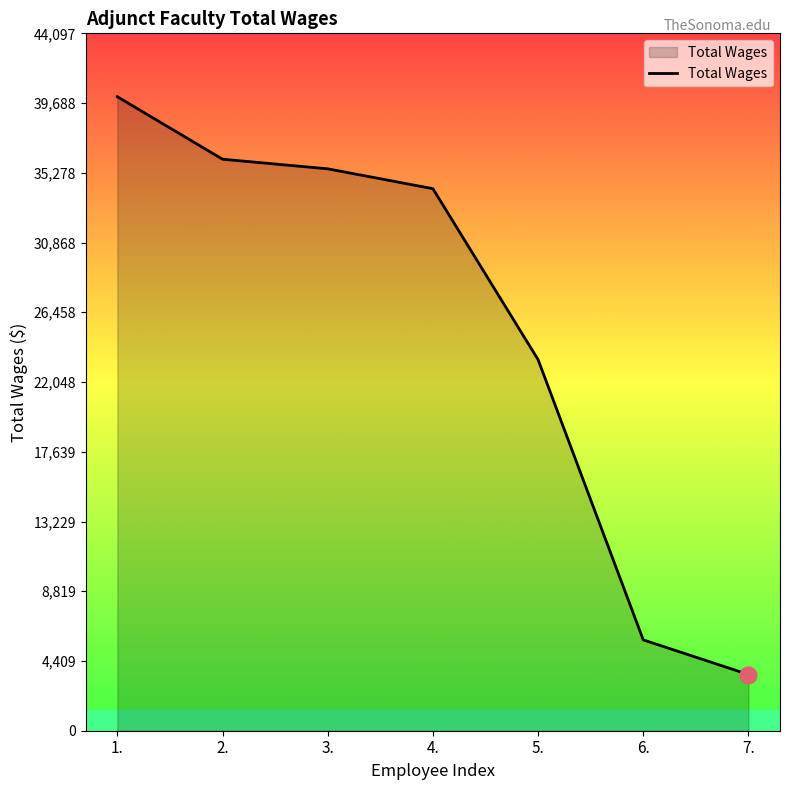

At which label is the value closest to 21822?

5.